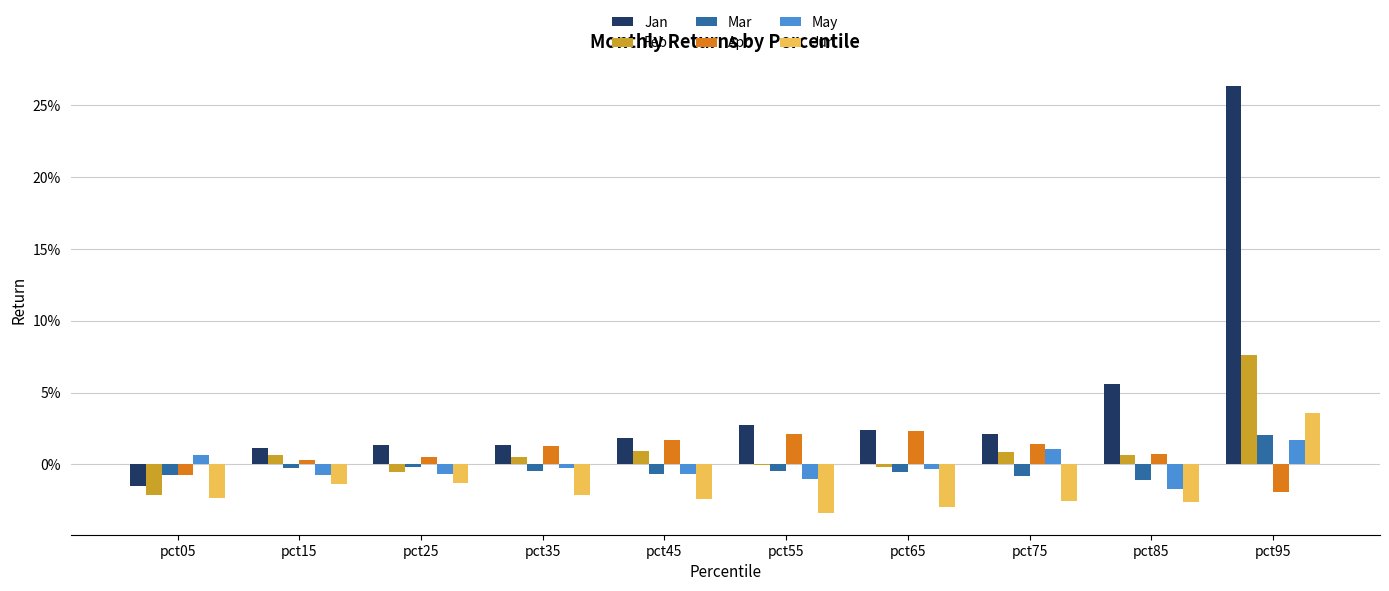

At how many categories does at least one series exceed 0?

10